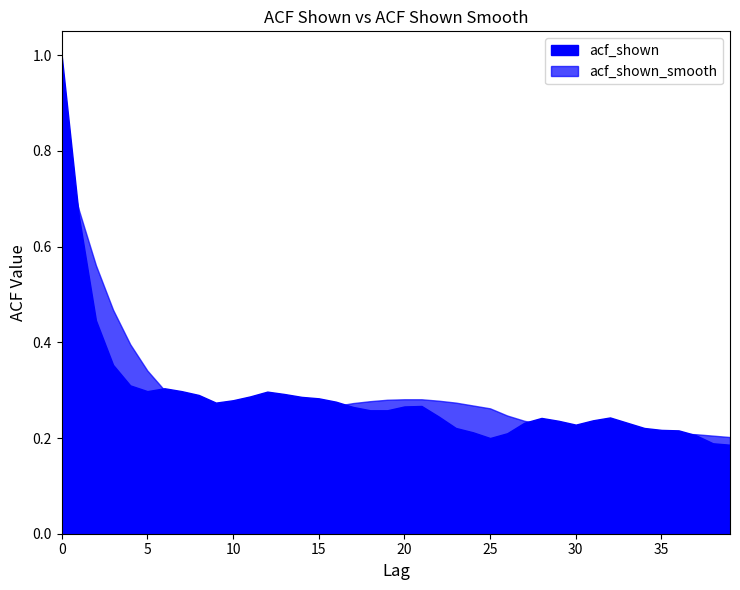

How many times do acf_shown and acf_shown_smooth cross each other?

5